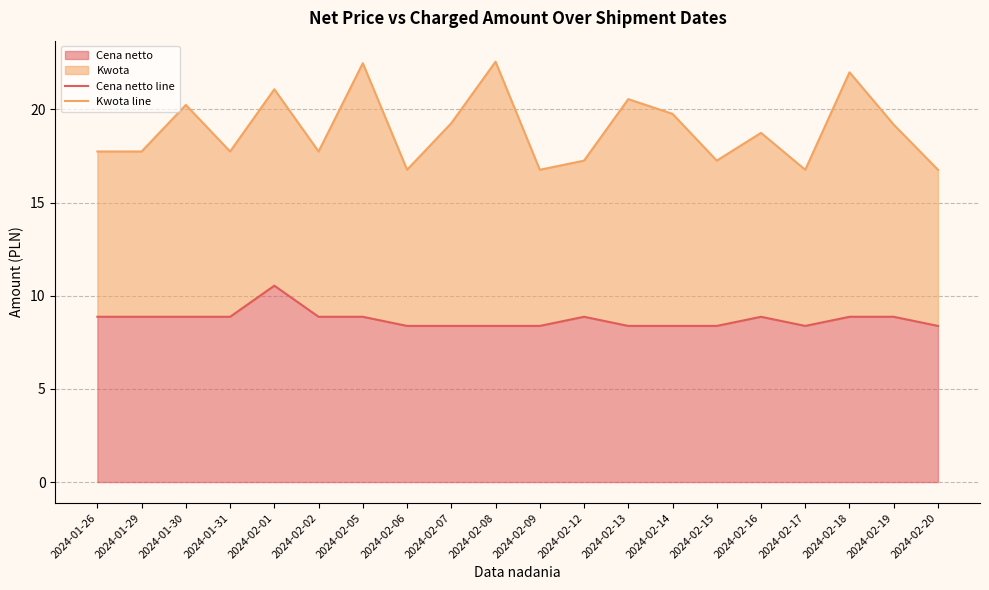

What is the highest value of the Kwota line series?

22.6